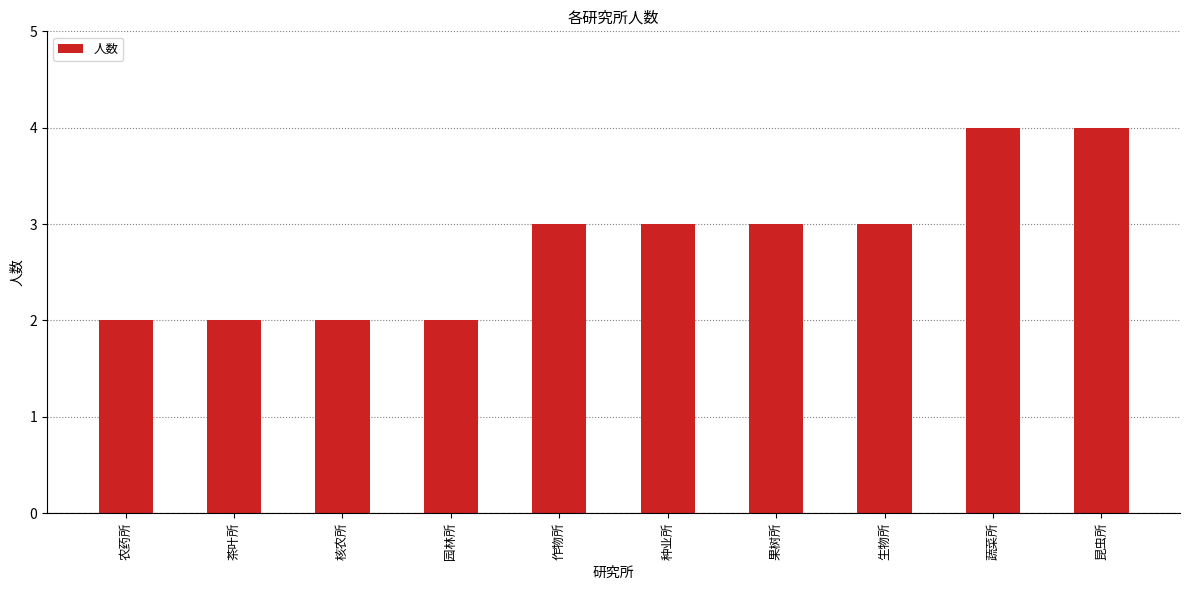

What is the maximum value shown in the chart?

4